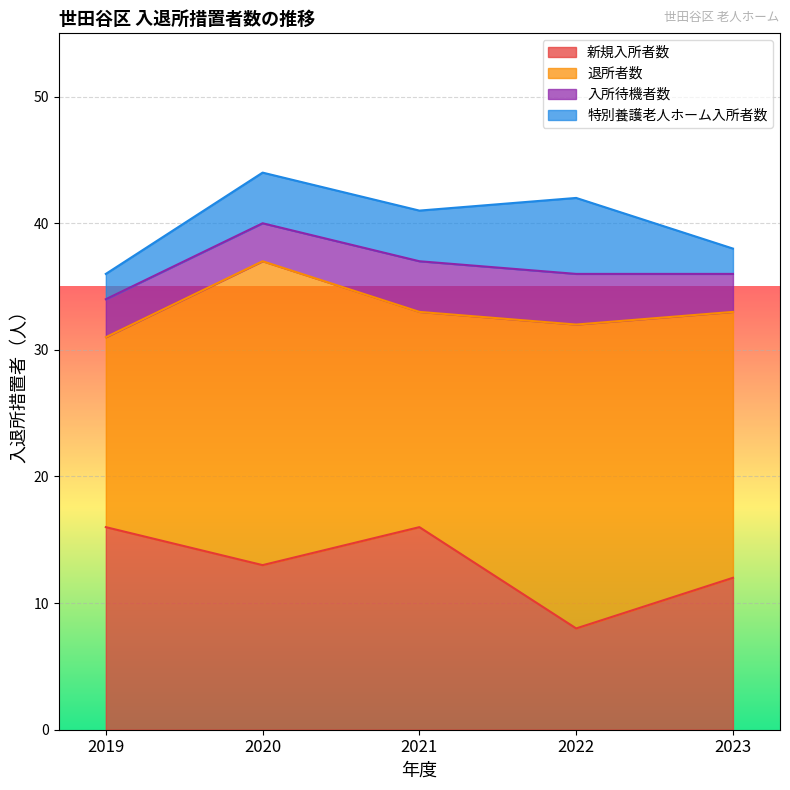

Reading left to right, extract all data points from this chart.

新規入所者数: 2019=16	2020=13	2021=16	2022=8	2023=12
退所者数: 2019=15	2020=24	2021=17	2022=24	2023=21
入所待機者数: 2019=3	2020=3	2021=4	2022=4	2023=3
特別養護老人ホーム入所者数: 2019=2	2020=4	2021=4	2022=6	2023=2